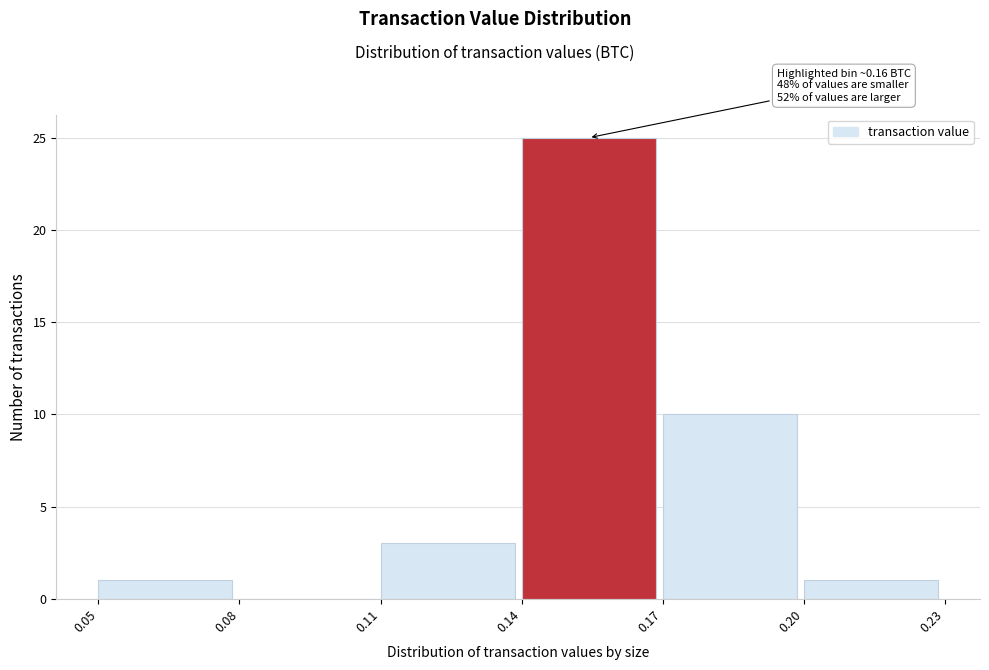

Which range on the x-axis has the tallest bar?

0.14 to 0.17